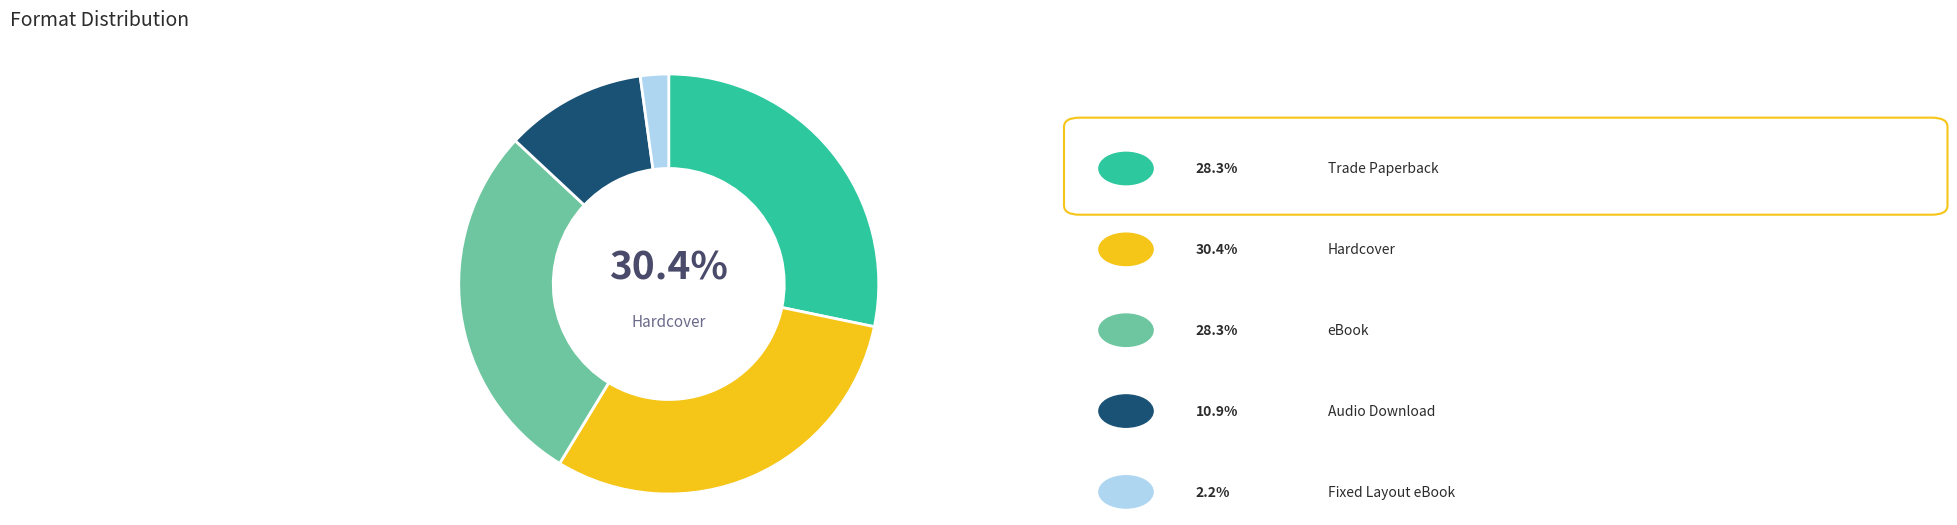

Rank the categories by value from lowest to highest.

Fixed Layout eBook, Audio Download, Trade Paperback, eBook, Hardcover